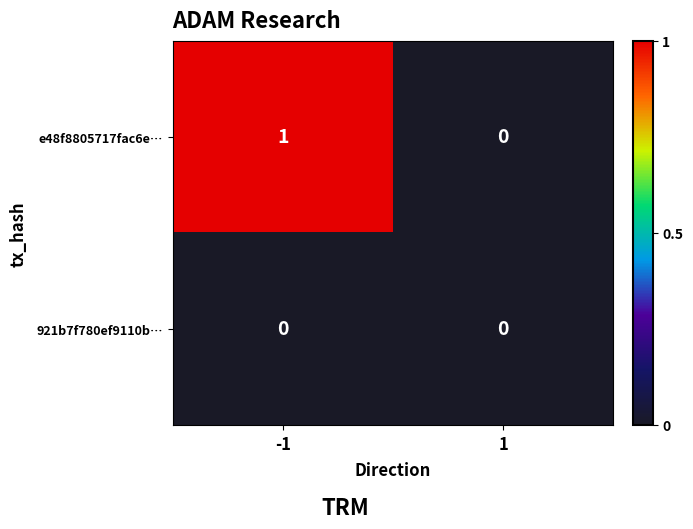

Which series has the largest range (max minus min)?

e48f8805717fac6e…